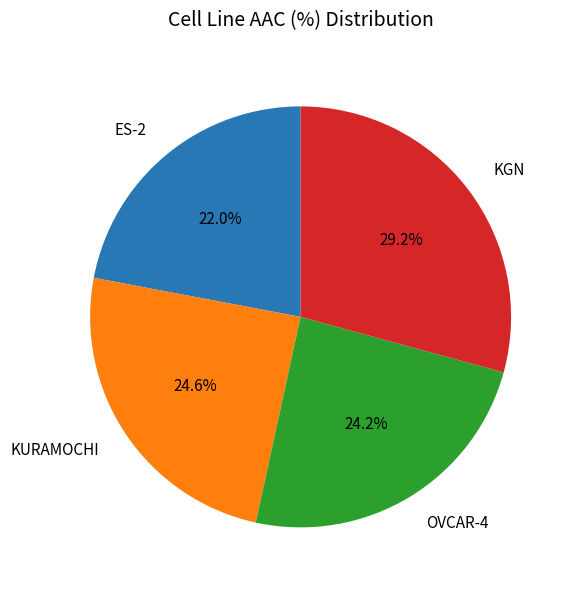

Between KURAMOCHI and ES-2, which is larger?

KURAMOCHI